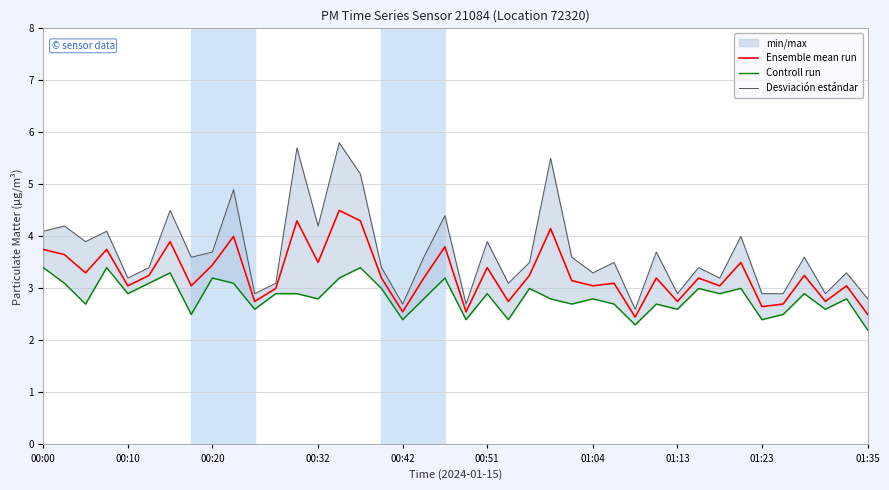

Is it true that Ensemble mean run equals 4.8 at 01:13?

False